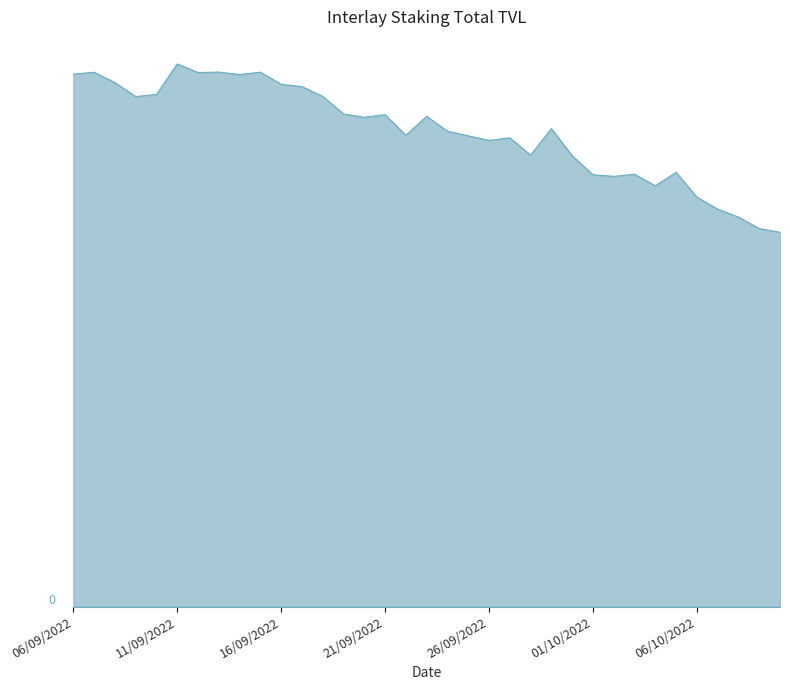

True or false: there are more than 2 points higher than both neighbors.

True